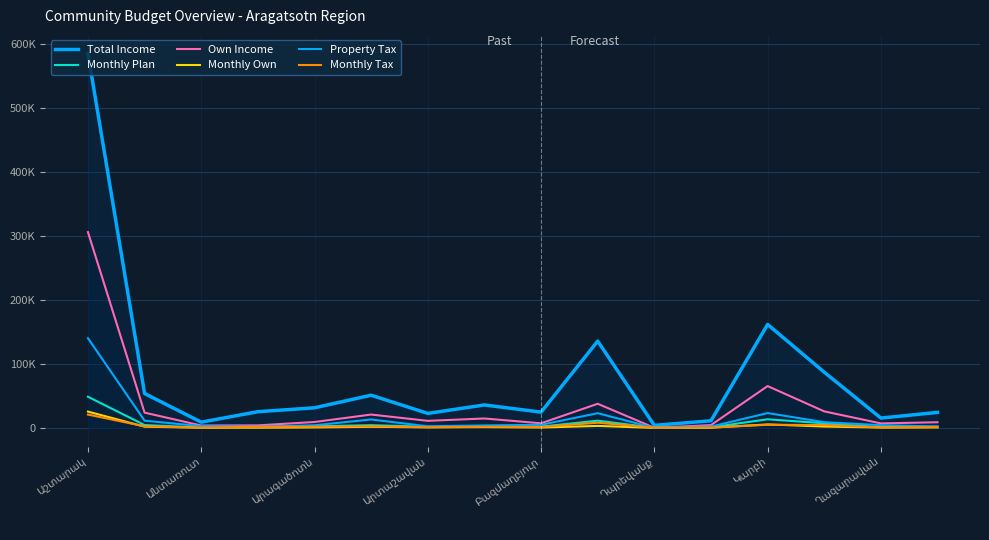

Which label corresponds to the largest value in the chart?

Աշտարակ